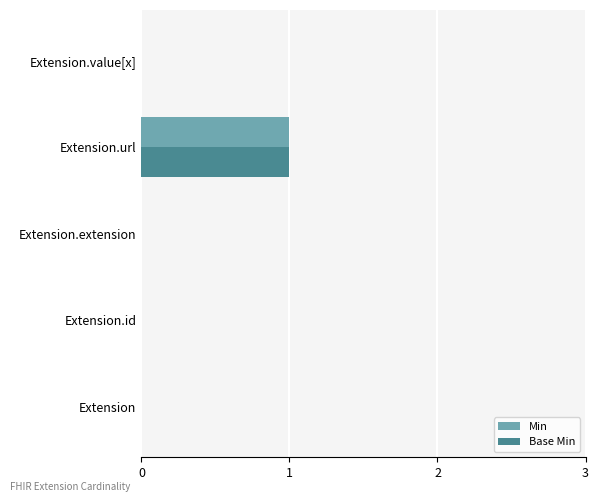

At which category is the sum across all series the highest?

Extension.url